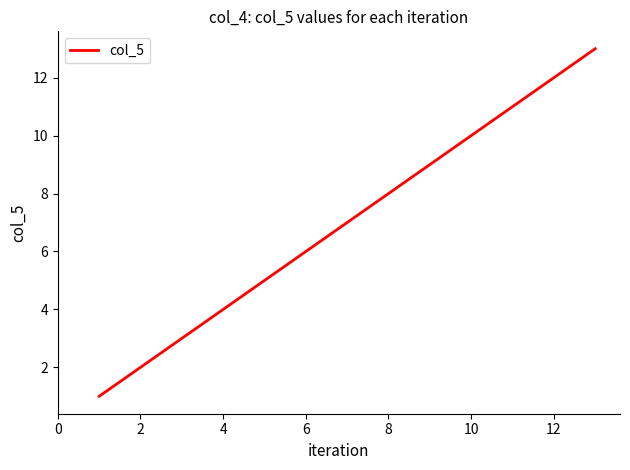

What is the average value?

7